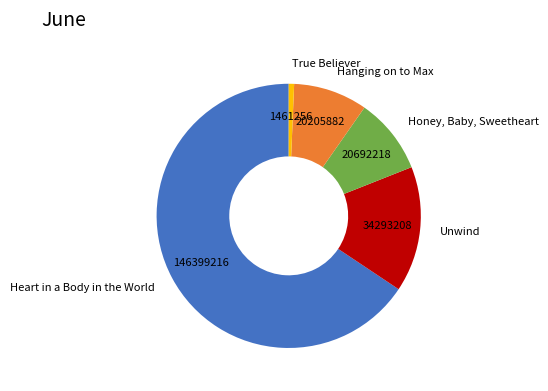

Do Heart in a Body in the World and True Believer together represent more than half of the pie?

Yes